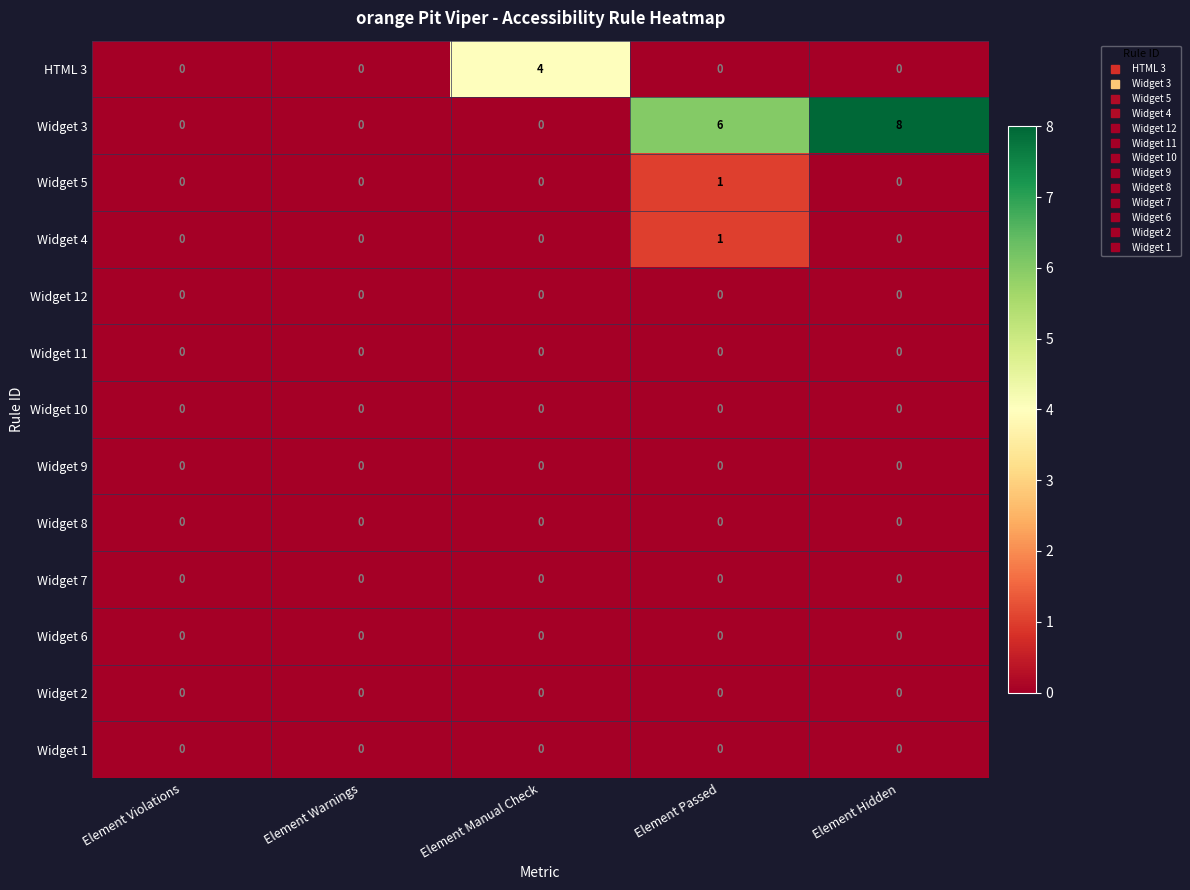

Count the Widget 4 values in the range 0 to 1.

5